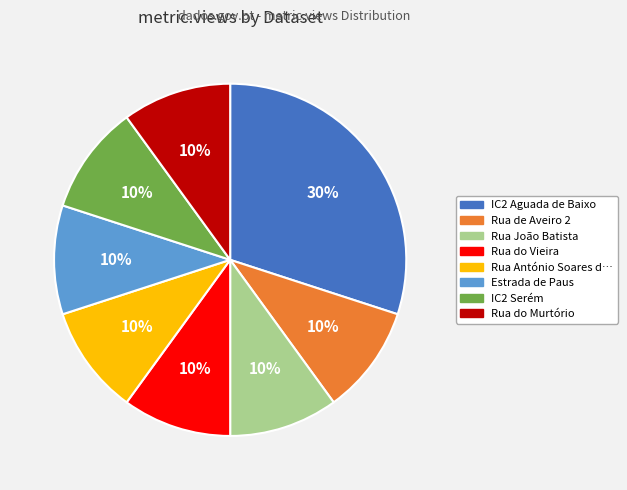

To the nearest percent, what is the difference between the largest and smallest slice percentages?

20%